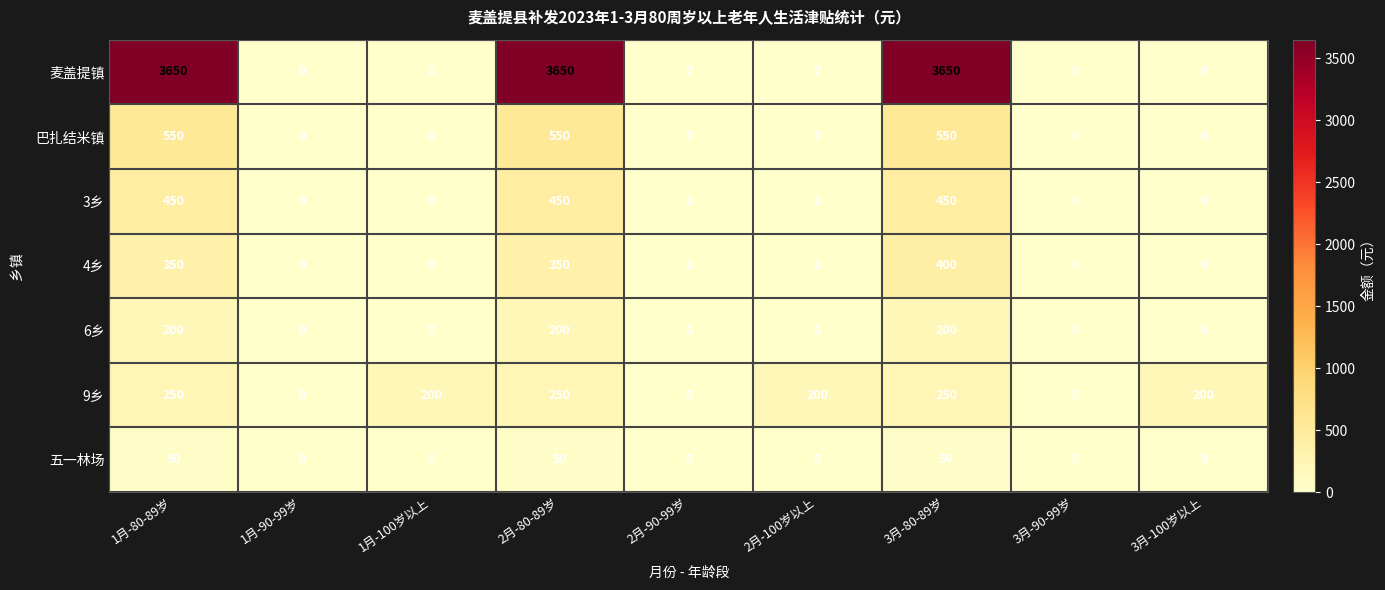

True or false: 6乡 has a value of -139 at 2月-90-99岁.

False